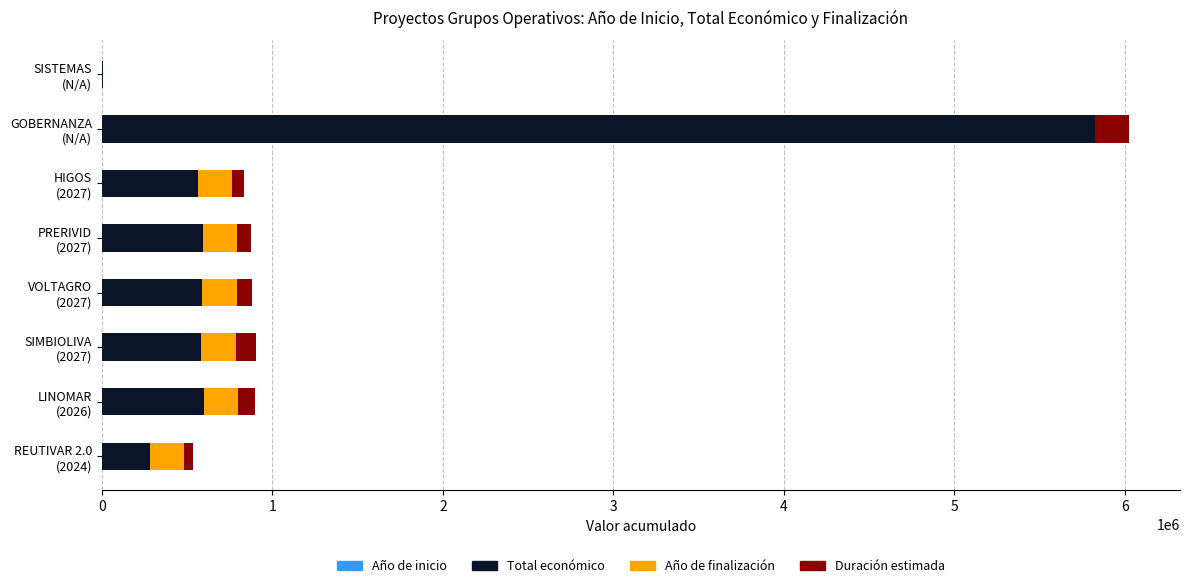

How many series are shown in this chart?

4